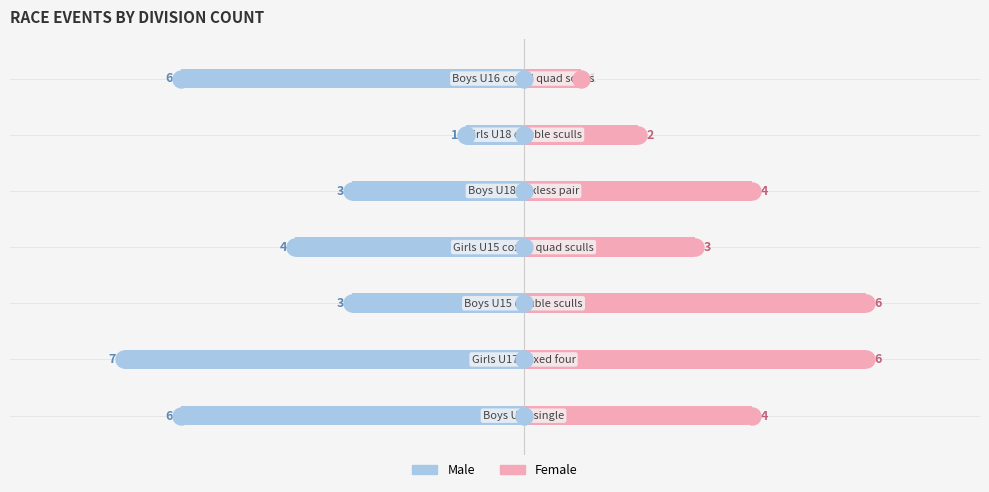

Is the value of Male at 0 greater than the value of Female at 0?

No